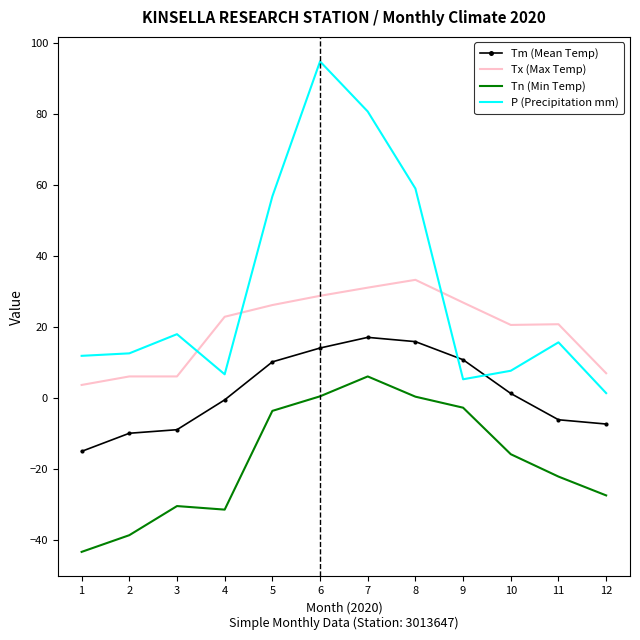

List the series in order of their overall mean, highest first.

P (Precipitation mm), Tx (Max Temp), Tm (Mean Temp), Tn (Min Temp)